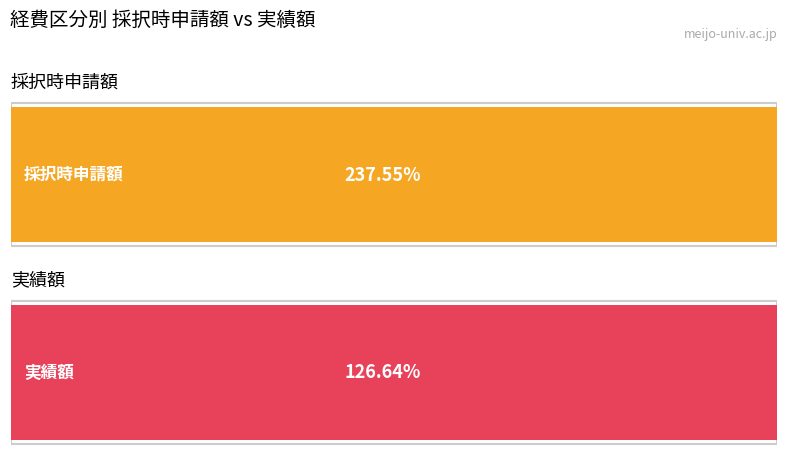

Which series has the largest total across all categories?

採択時申請額